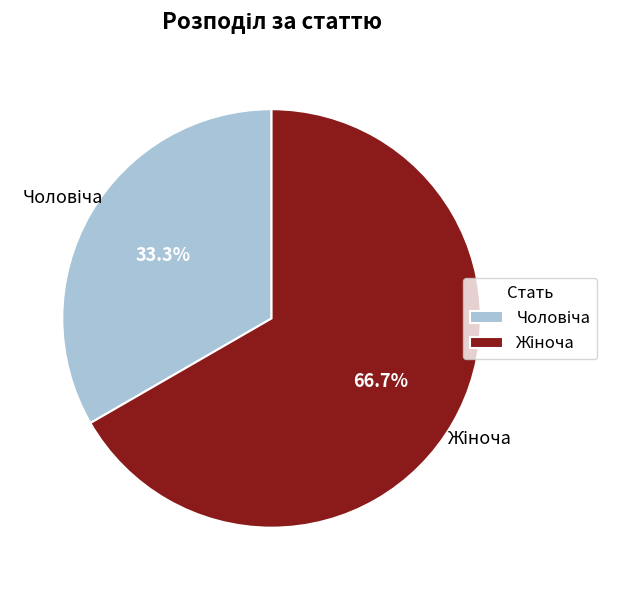

Is there a majority slice in this chart?

Yes